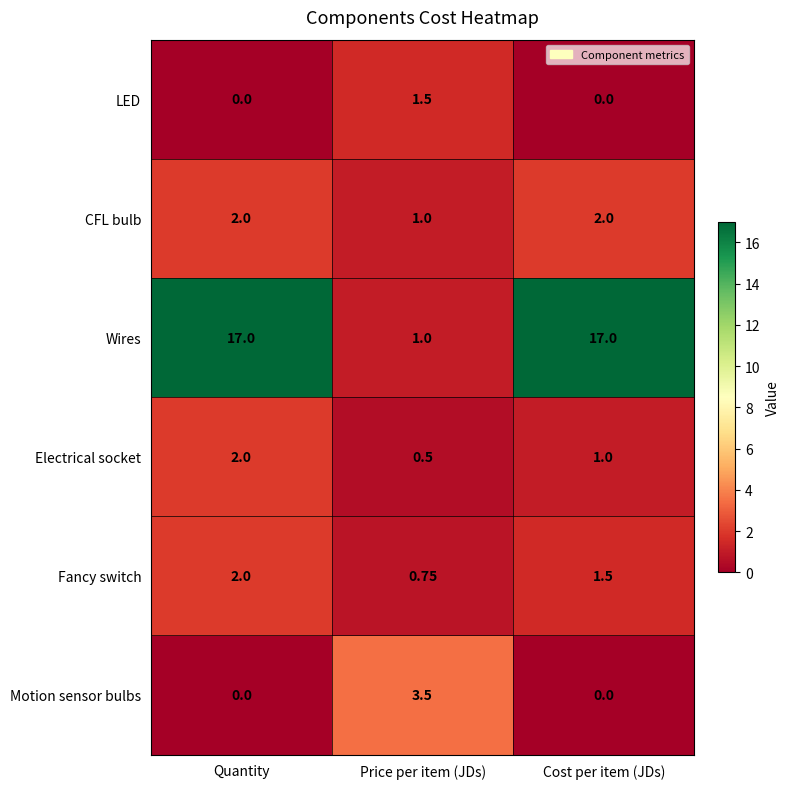

At which label is Fancy switch closest to 1?

Price per item (JDs)